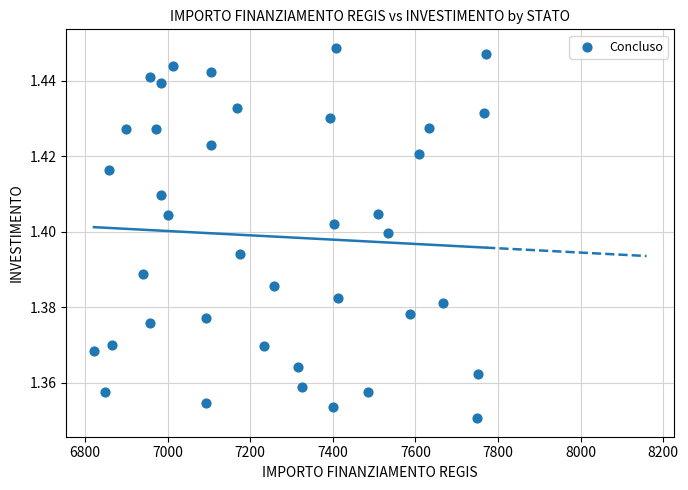

How many points are shown in the scatter plot?

39